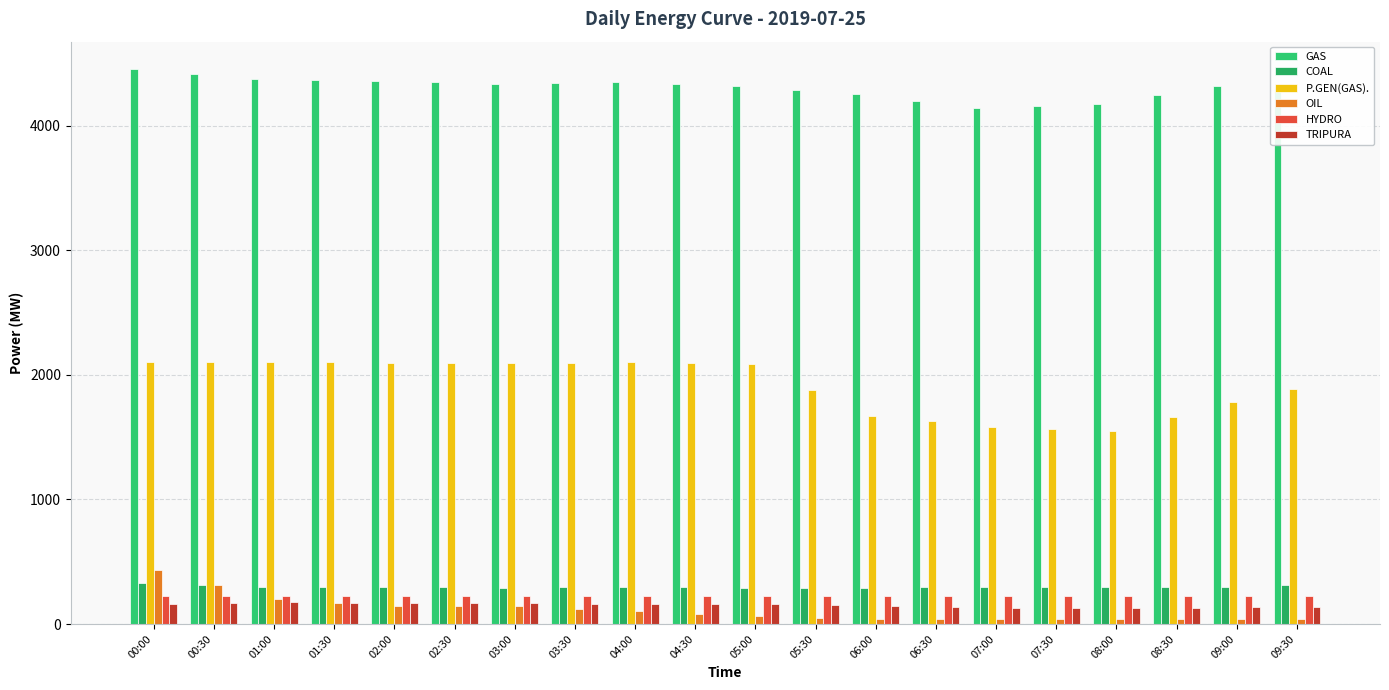

How many values in the P.GEN(GAS). series are below 2093?

10